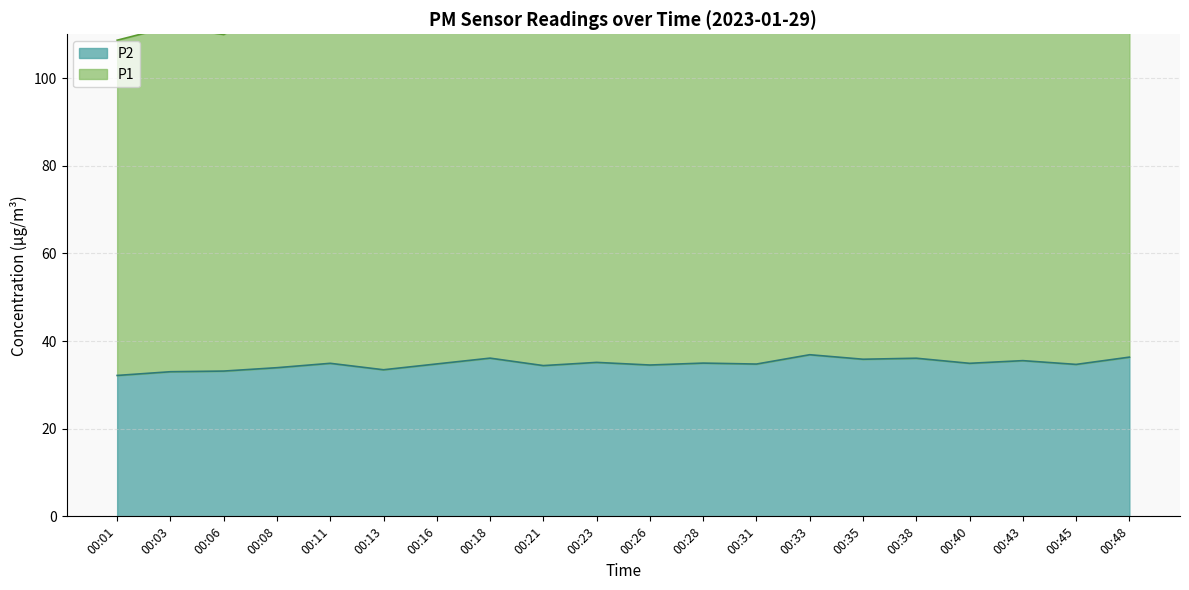

The P2 series shows 12.6 at 00:28. True or false?

False